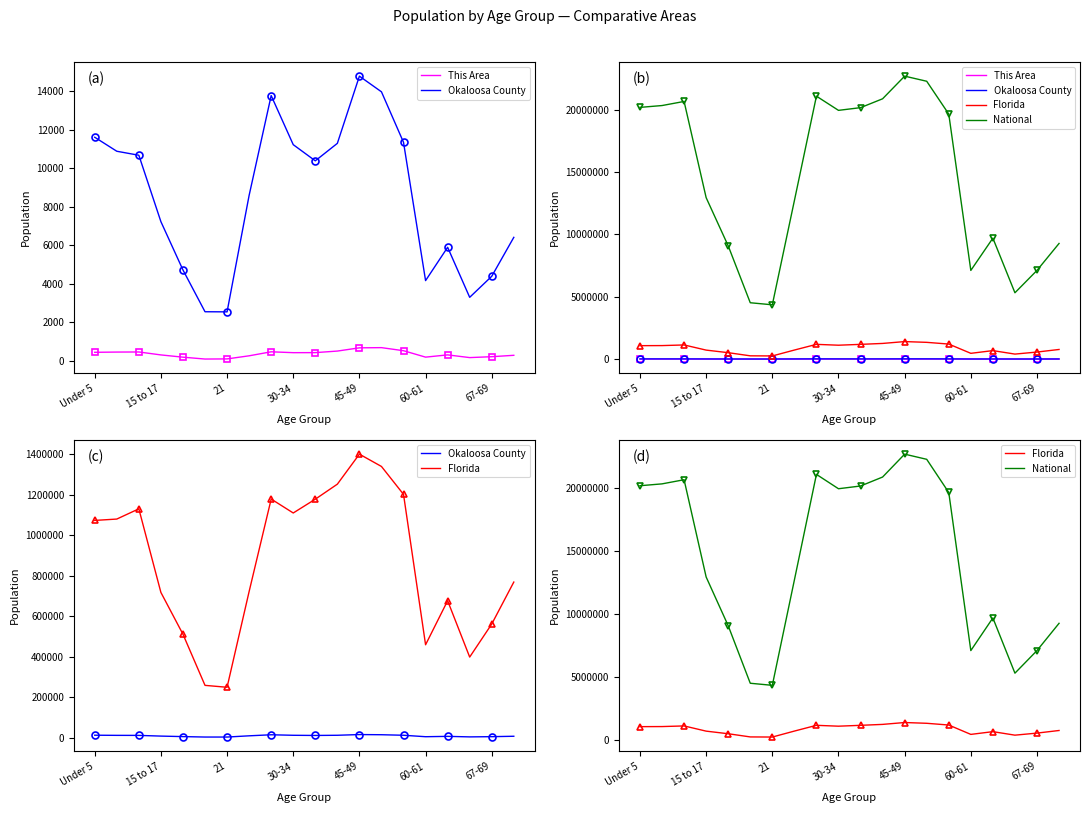

What value does the Okaloosa County series have at 67-69?

4388